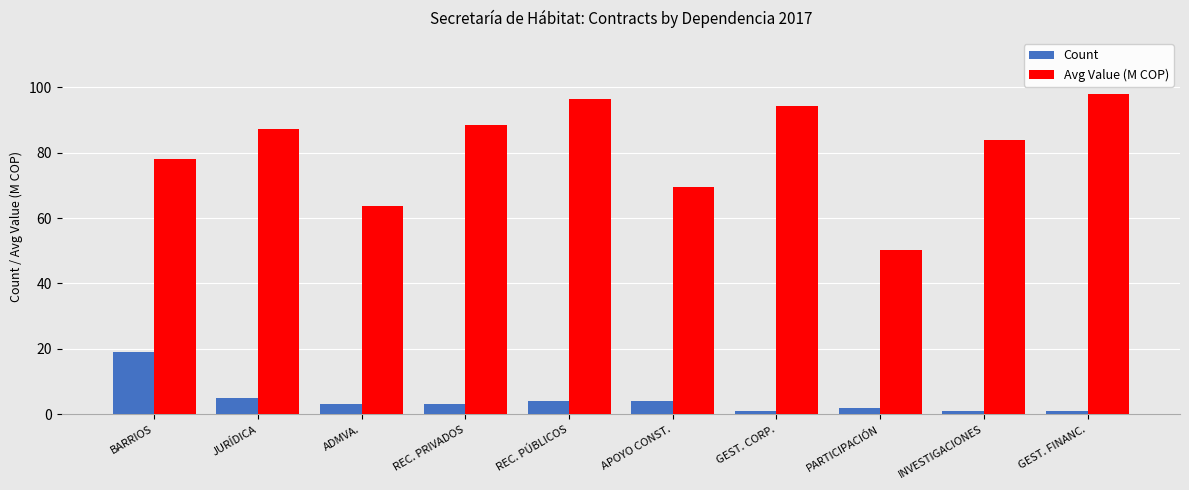

At INVESTIGACIONES, list the series in order from smallest to largest.

Count, Avg Value (M COP)